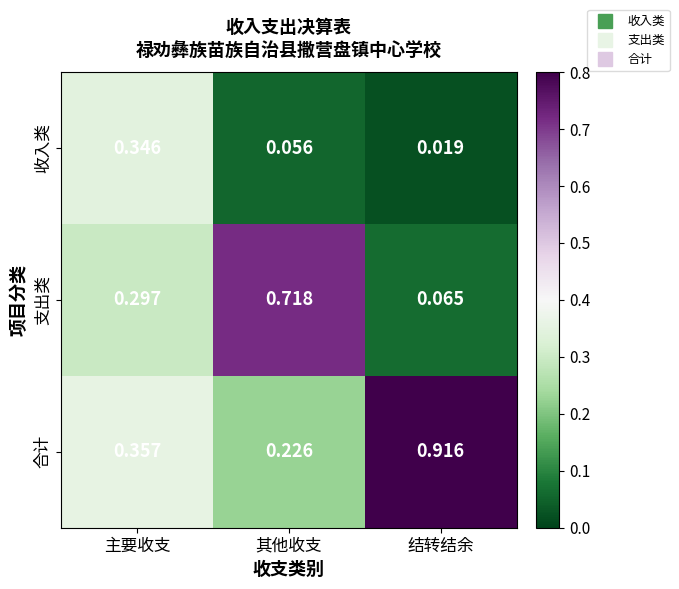

Which label corresponds to the smallest value in the chart?

结转结余